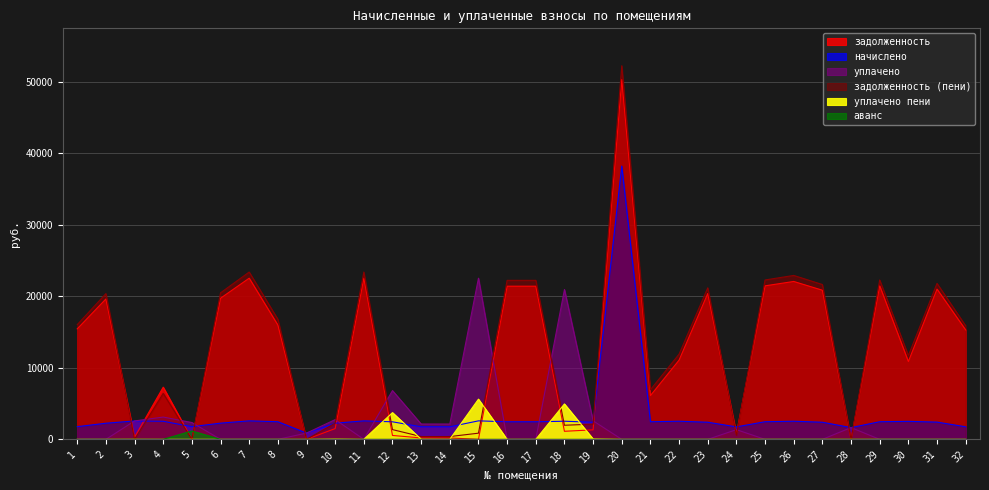

Does the chart have visible grid lines?

Yes